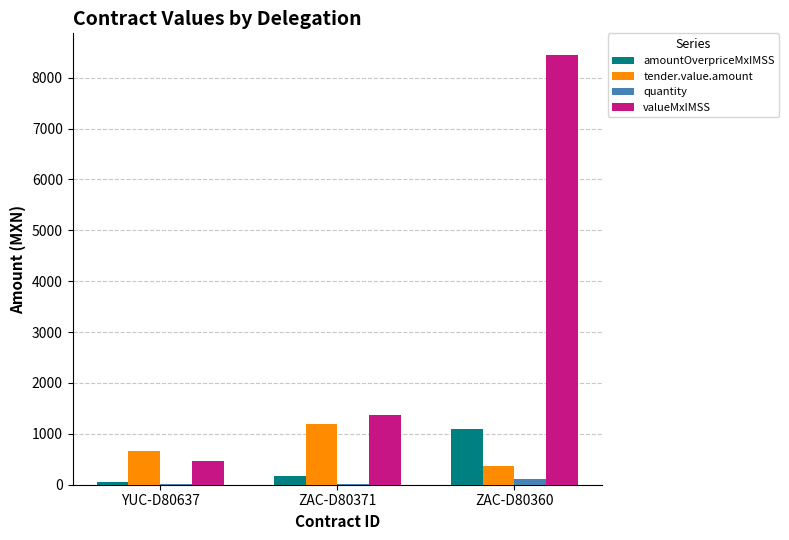

How many data points does each series have?

3